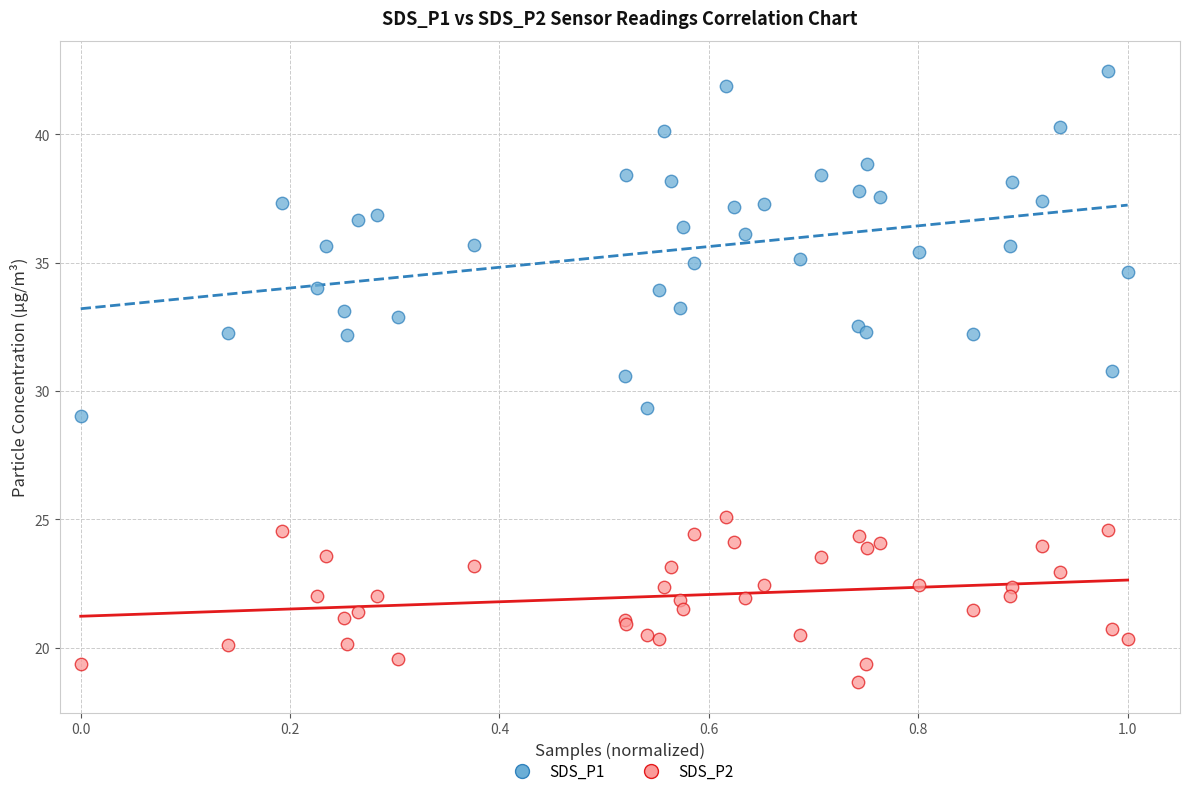

Which series has the largest Y range (max minus min)?

SDS_P1